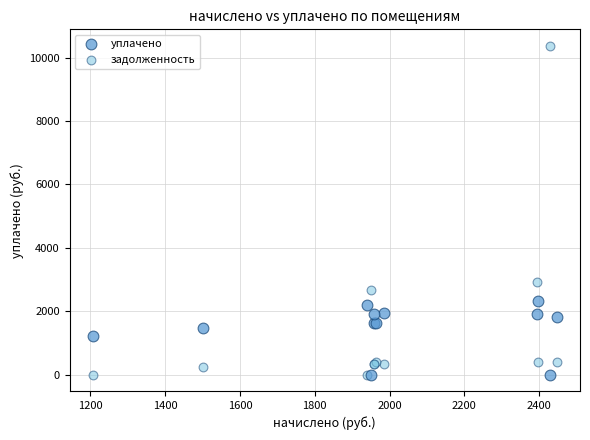

In the задолженность series, what Y value is closest to 5188?

2912.9